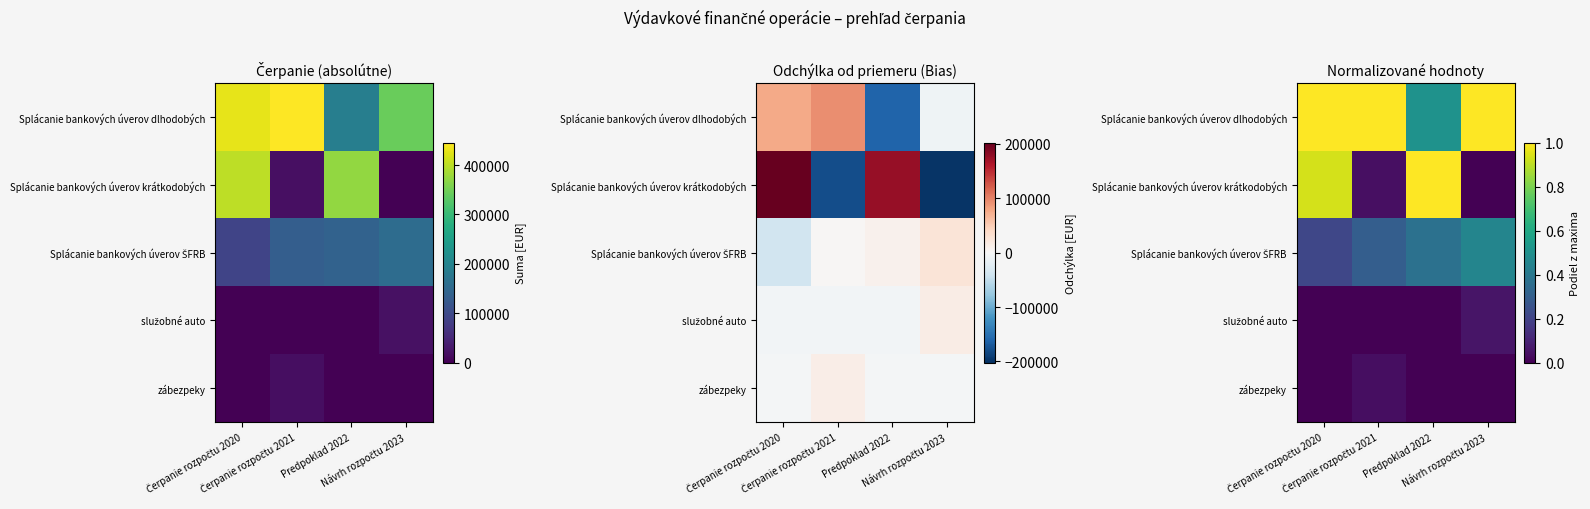

Where is zábezpeky nearest to the value 0?

Čerpanie rozpočtu 2020